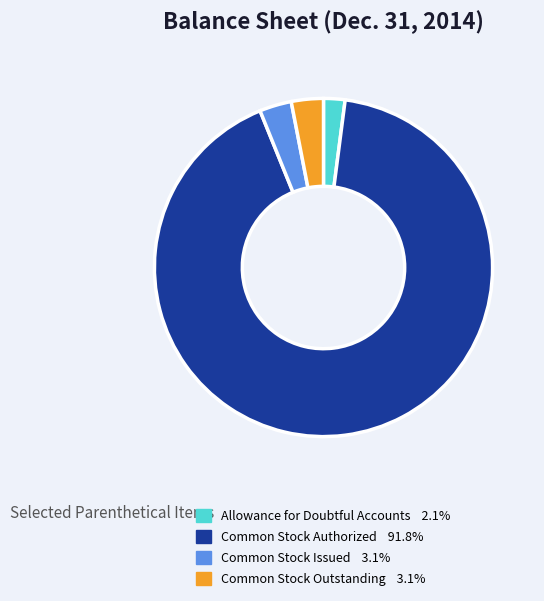

What is the majority slice?

Common Stock Authorized